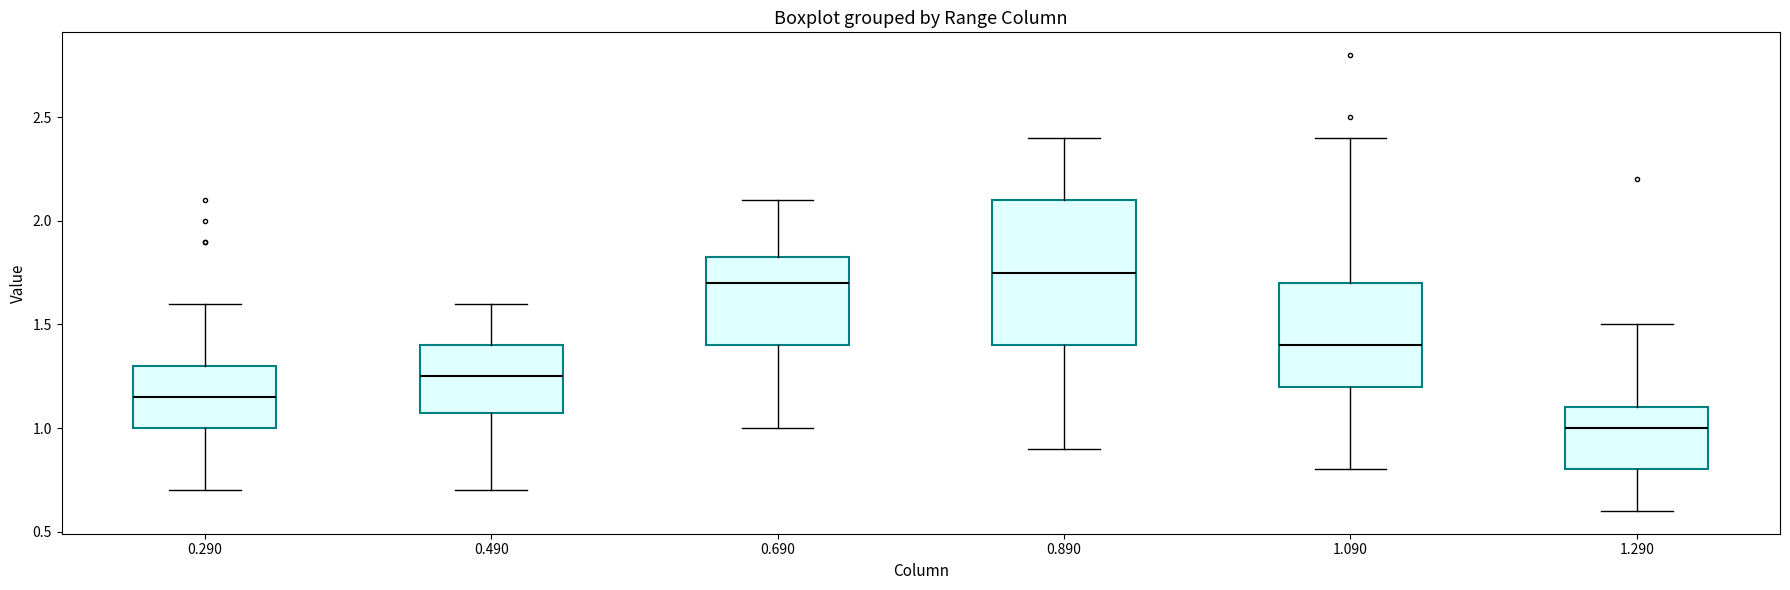

Which box has the lowest median line?

1.290